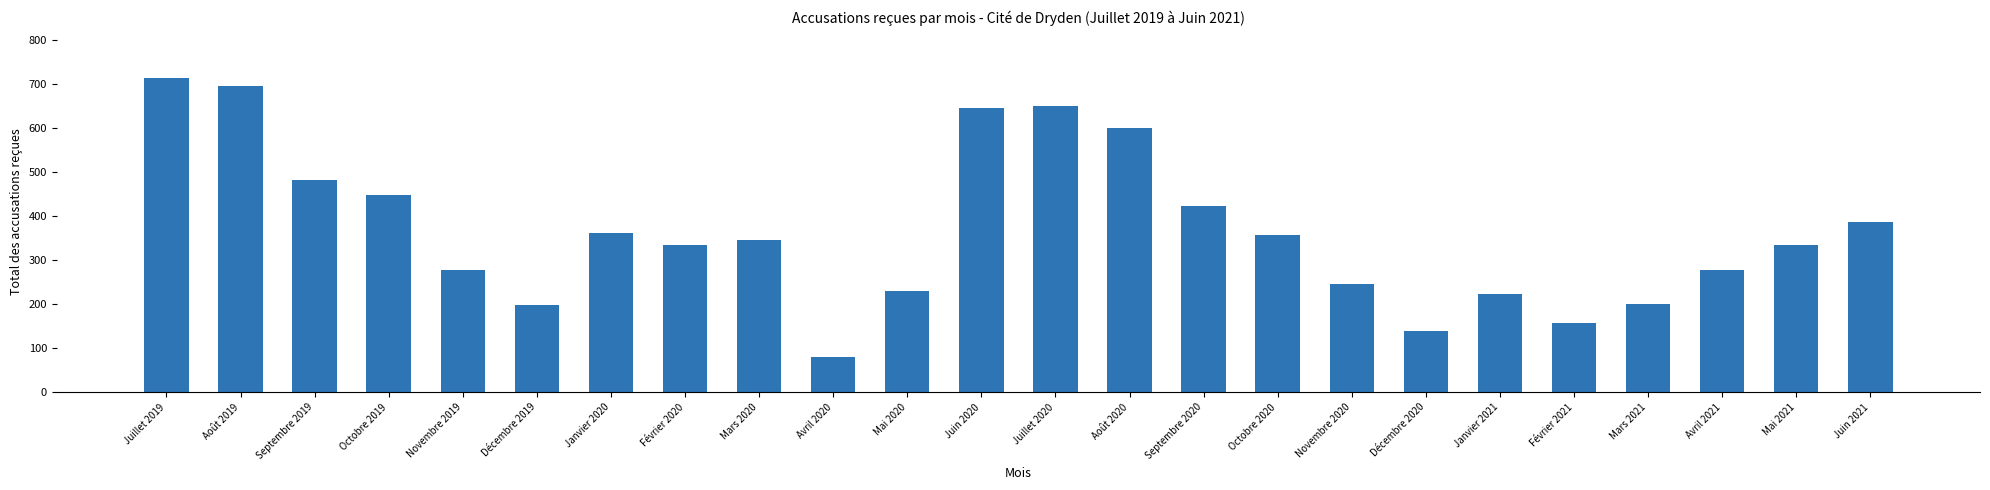

What is the change in value from Mars 2021 to Avril 2021?

+76